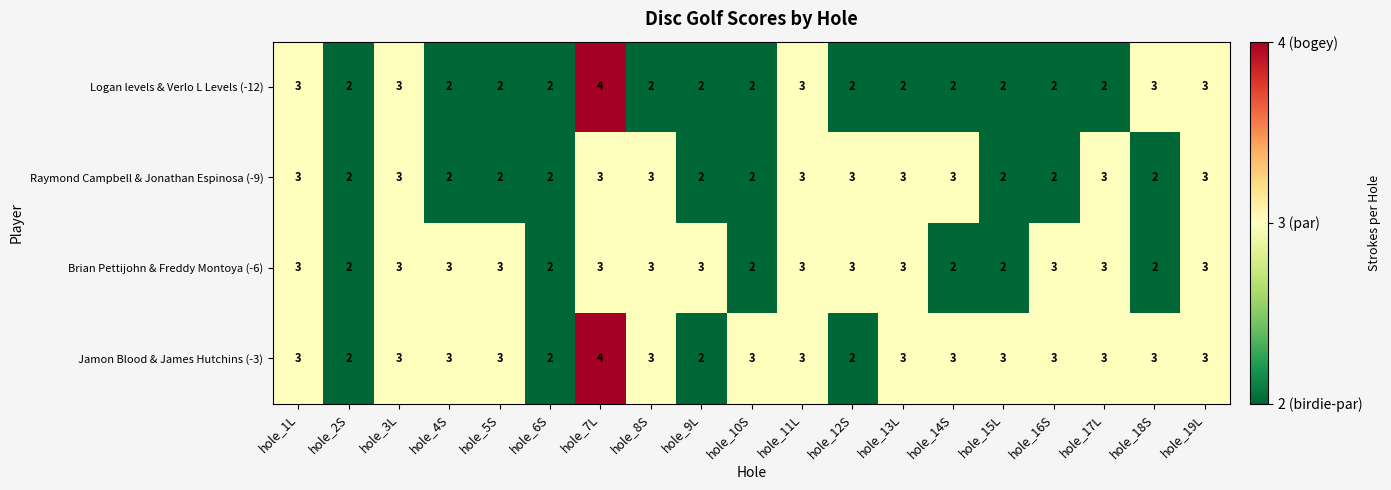

How many data points does each series have?

19